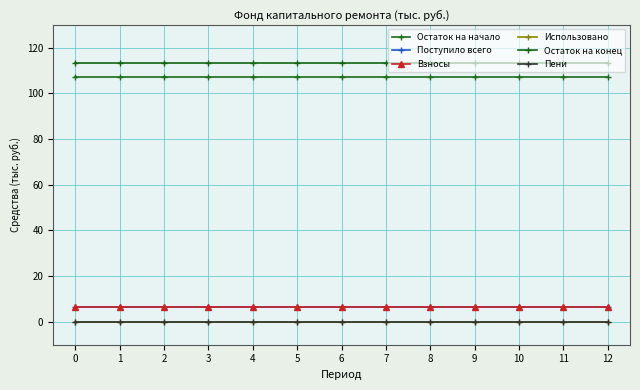

Reading left to right, transcribe all the data shown in this chart.

Остаток на начало: 0=107.0	1=107.0	2=107.0	3=107.0	4=107.0	5=107.0	6=107.0	7=107.0	8=107.0	9=107.0	10=107.0	11=107.0	12=107.0
Поступило всего: 0=6.3	1=6.3	2=6.3	3=6.3	4=6.3	5=6.3	6=6.3	7=6.3	8=6.3	9=6.3	10=6.3	11=6.3	12=6.3
Взносы: 0=6.3	1=6.3	2=6.3	3=6.3	4=6.3	5=6.3	6=6.3	7=6.3	8=6.3	9=6.3	10=6.3	11=6.3	12=6.3
Использовано: 0=0.0	1=0.0	2=0.0	3=0.0	4=0.0	5=0.0	6=0.0	7=0.0	8=0.0	9=0.0	10=0.0	11=0.0	12=0.0
Остаток на конец: 0=113.2	1=113.2	2=113.2	3=113.2	4=113.2	5=113.2	6=113.2	7=113.2	8=113.2	9=113.2	10=113.2	11=113.2	12=113.2
Пени: 0=0.0	1=0.0	2=0.0	3=0.0	4=0.0	5=0.0	6=0.0	7=0.0	8=0.0	9=0.0	10=0.0	11=0.0	12=0.0